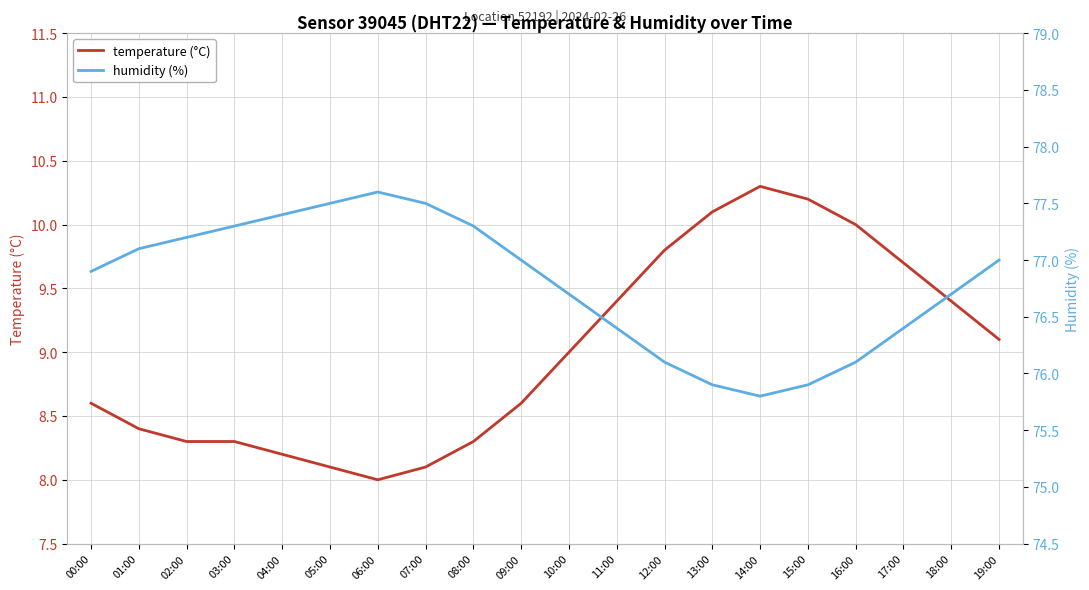

What is the label of the 17th point from the left?

16:00